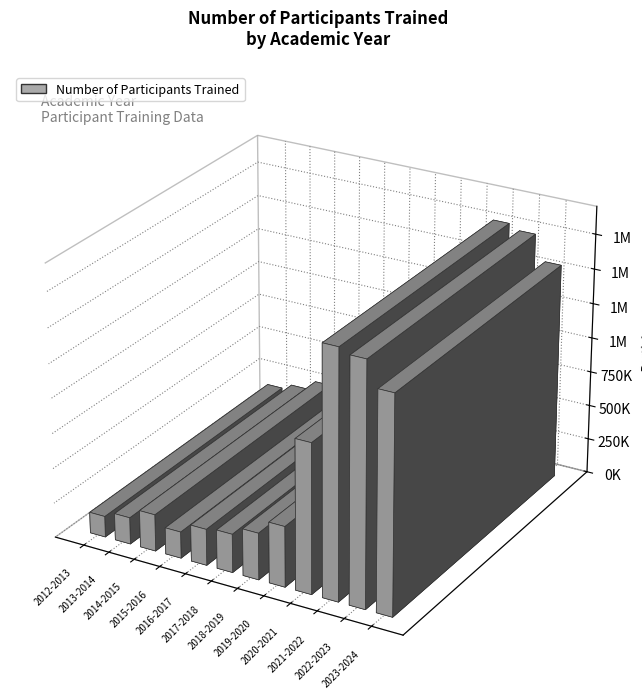

Reading left to right, list all the values displayed in this chart.

2012-2013=150756	2013-2014=191963	2014-2015=264607	2015-2016=190356	2016-2017=261065	2017-2018=277082	2018-2019=336292	2019-2020=435334	2020-2021=1072679	2021-2022=1770927	2022-2023=1734439	2023-2024=1553458